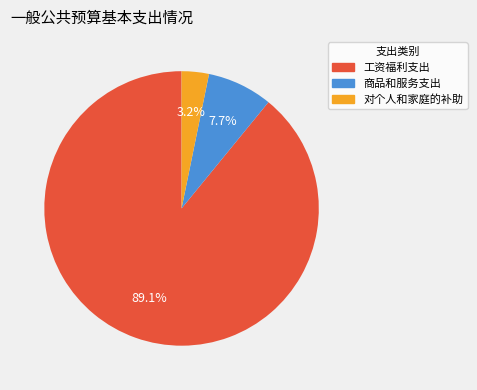

What percentage is the 商品和服务支出 slice, to the nearest percent?

8%